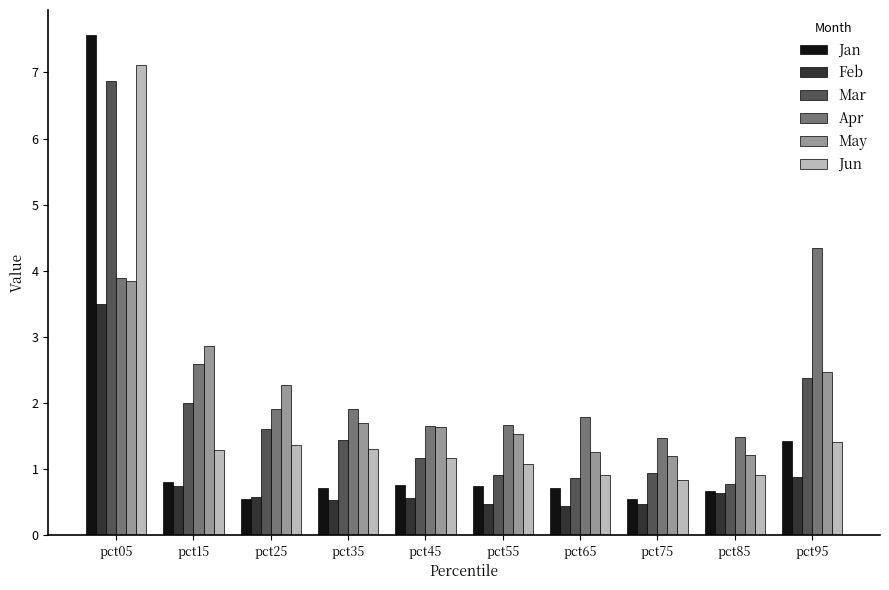

Read the May value at pct55.

1.5